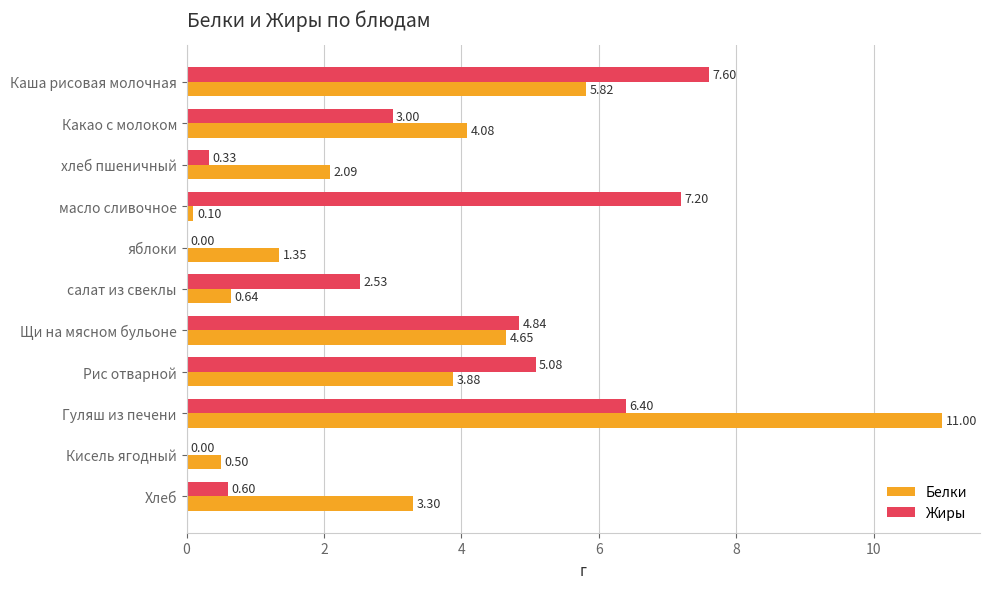

What is the sum of the Белки values at салат из свеклы and масло сливочное?

0.7